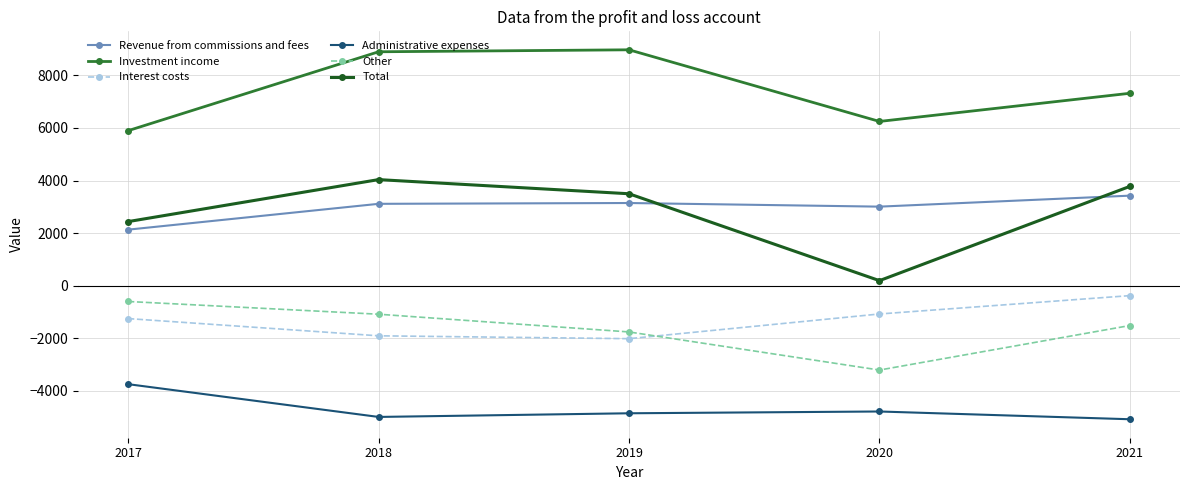

Which series has the largest total across all categories?

Investment income